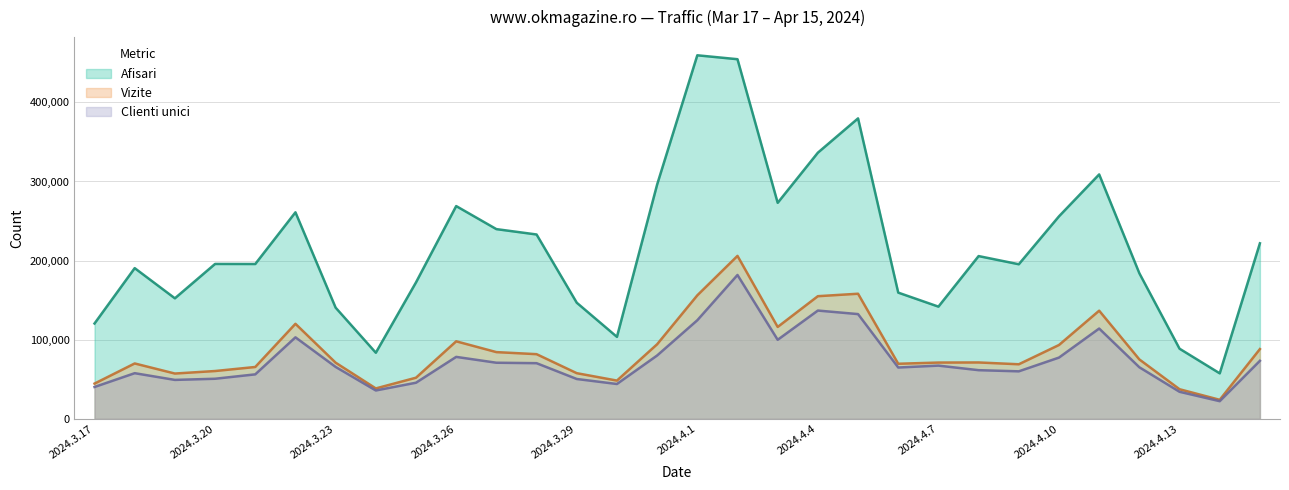

Between 2024.3.28 and 2024.4.5, which is larger?

2024.4.5